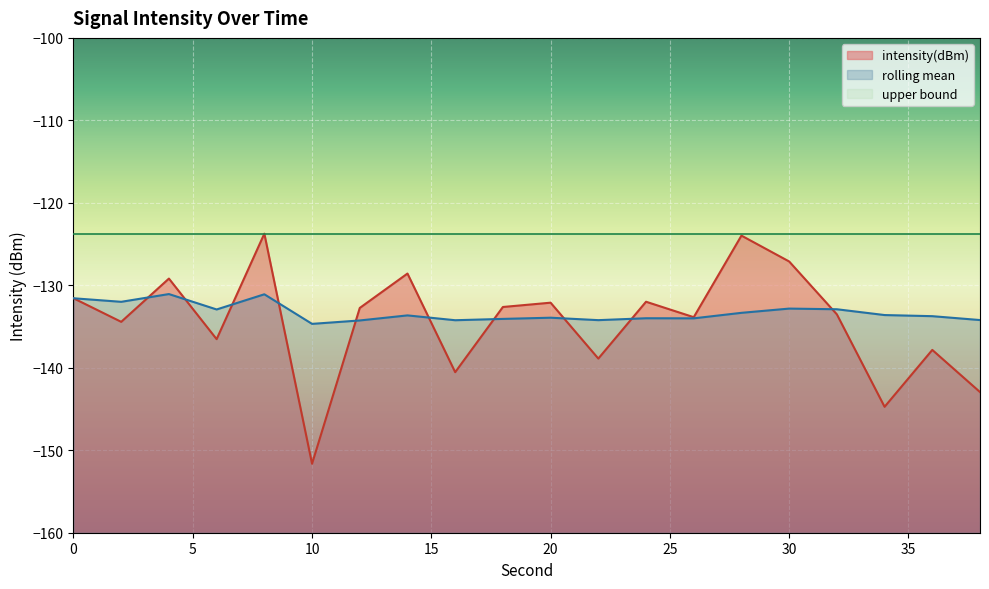

Rank the series by their maximum value, from highest to lowest.

intensity(dBm), rolling_mean